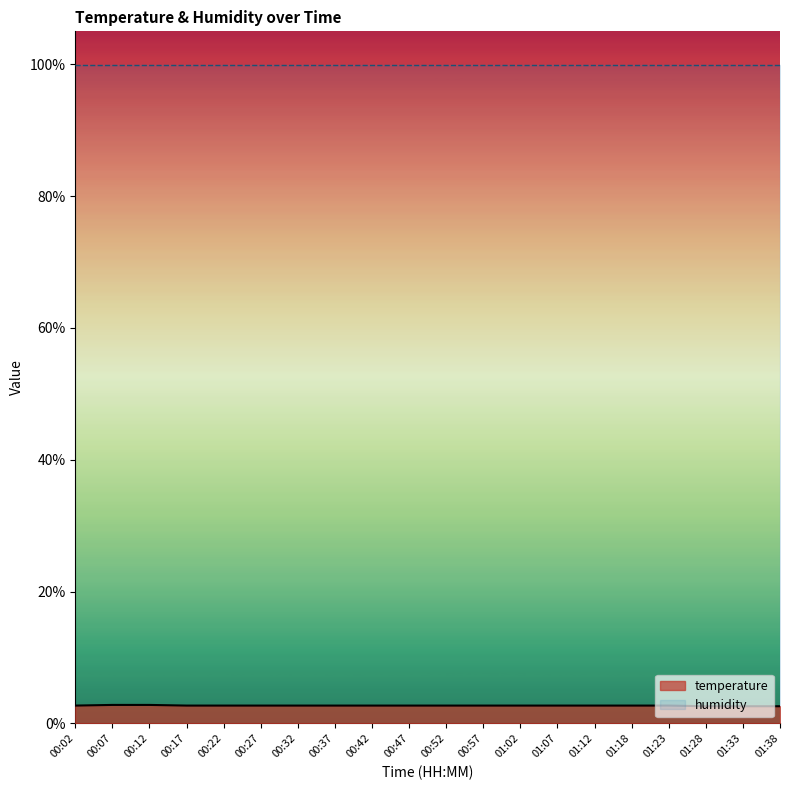

What is the difference between the second highest and second lowest values?

0.2